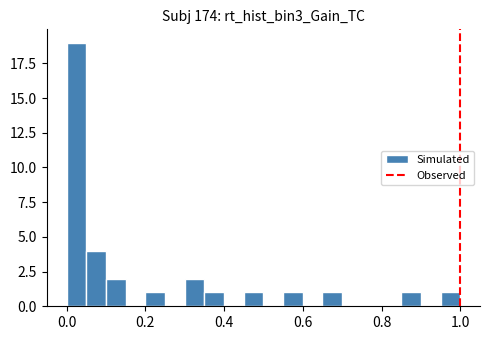

Around what value on the x-axis is the tallest bar? Give the approximate position of its centre, as read against the axis.

0.02